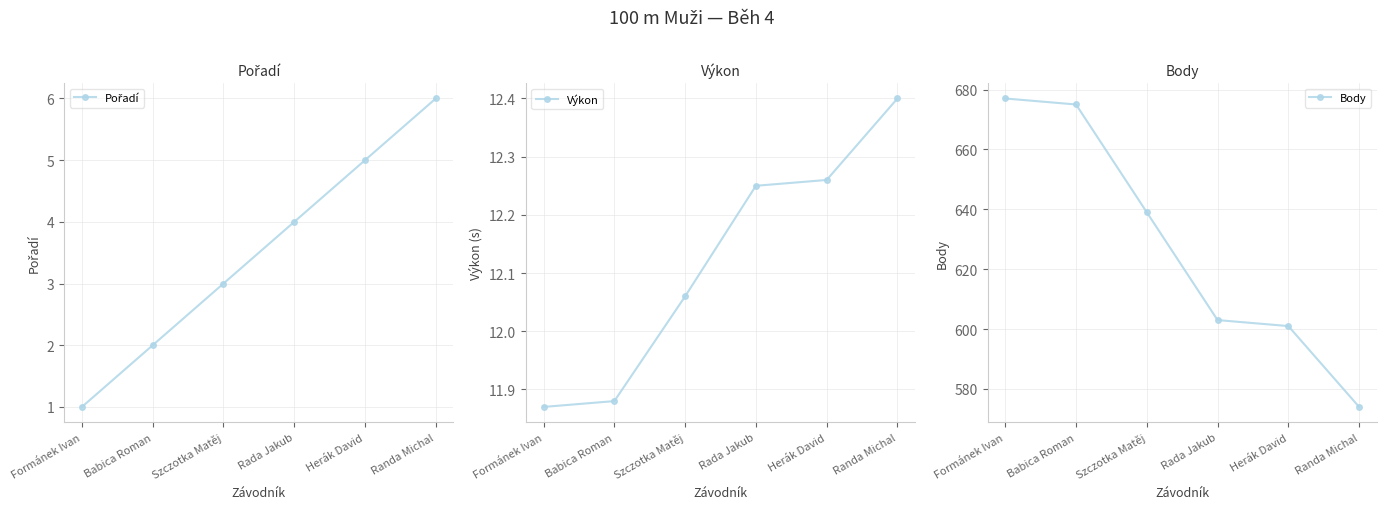

Which label corresponds to the smallest value in the chart?

Formánek Ivan